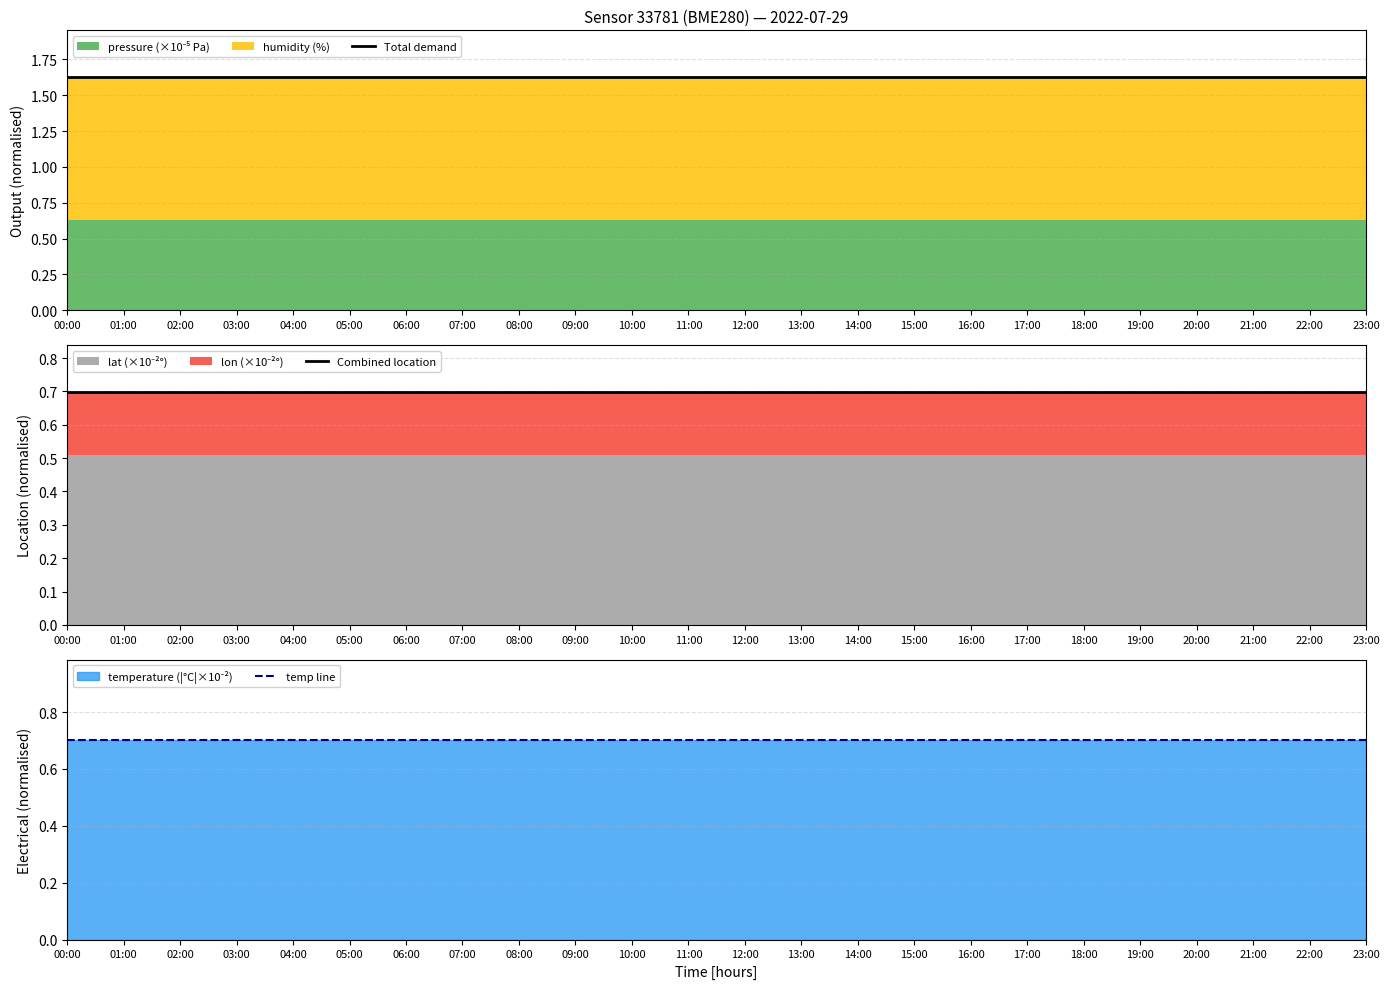

True or false: temp line has more than 0 points higher than both neighbors.

False